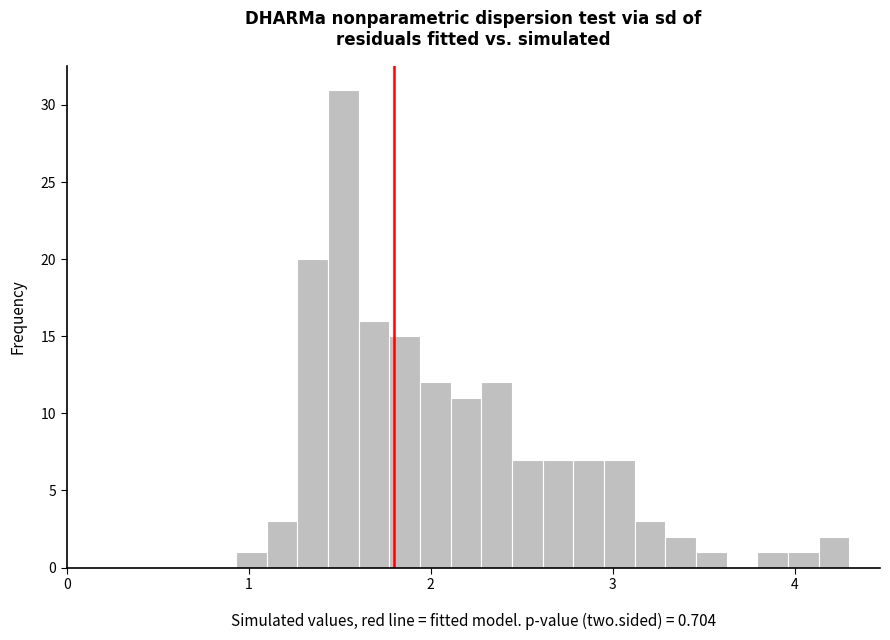

Read against the x-axis, roughly where is the centre of the tallest bar?

1.5